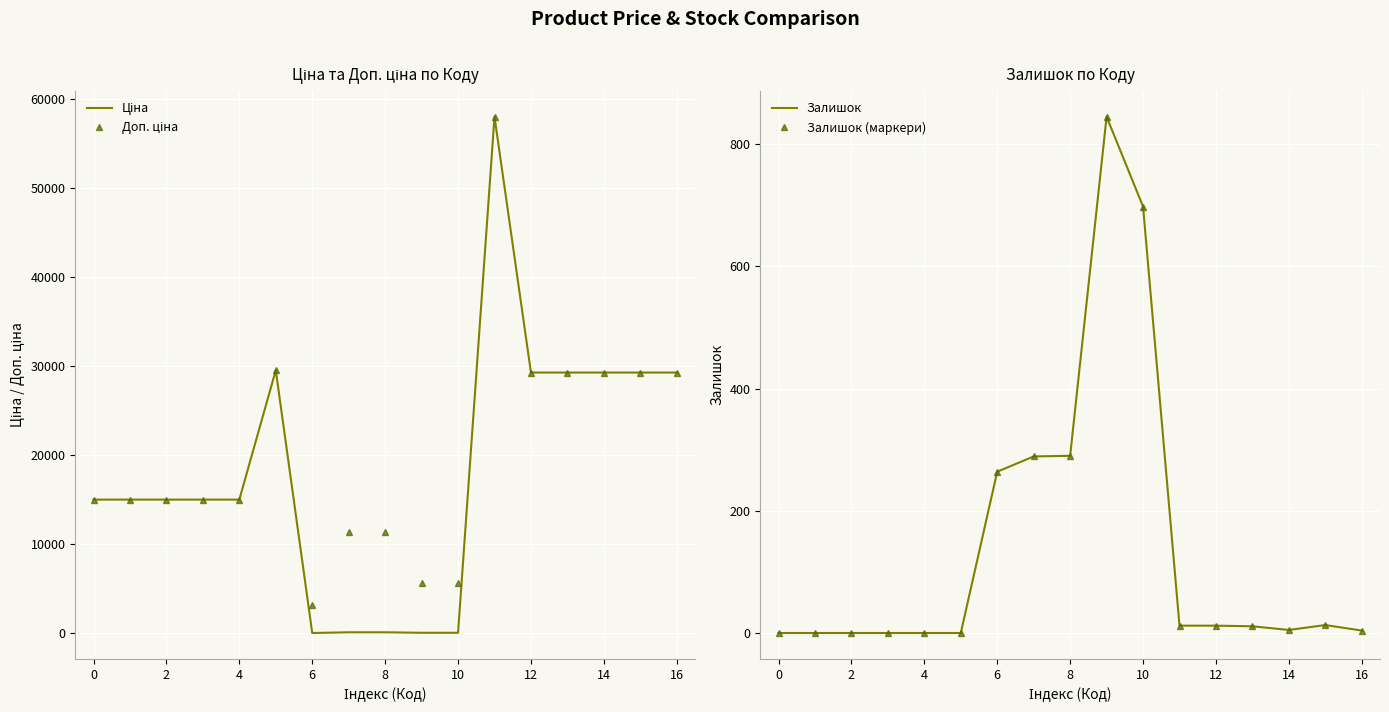

Reading left to right, what are all the values shown in this chart?

Ціна: 15019.2	15019.2	15019.2	15019.2	15019.2	29548.9	32.0	113.3	113.3	56.7	56.7	58037.0	29294.9	29294.9	29294.9	29294.9	29294.9
Доп. ціна: 15019.2	15019.2	15019.2	15019.2	15019.2	29548.9	3205.0	11334.0	11334.0	5667.0	5667.0	58037.0	29294.9	29294.9	29294.9	29294.9	29294.9
Залишок: 0.0	0.0	0.0	0.0	0.0	0.0	264.0	289.0	290.0	845.0	698.0	12.0	12.0	11.0	5.0	13.0	4.0
Залишок (маркери): 0.0	0.0	0.0	0.0	0.0	0.0	264.0	289.0	290.0	845.0	698.0	12.0	12.0	11.0	5.0	13.0	4.0